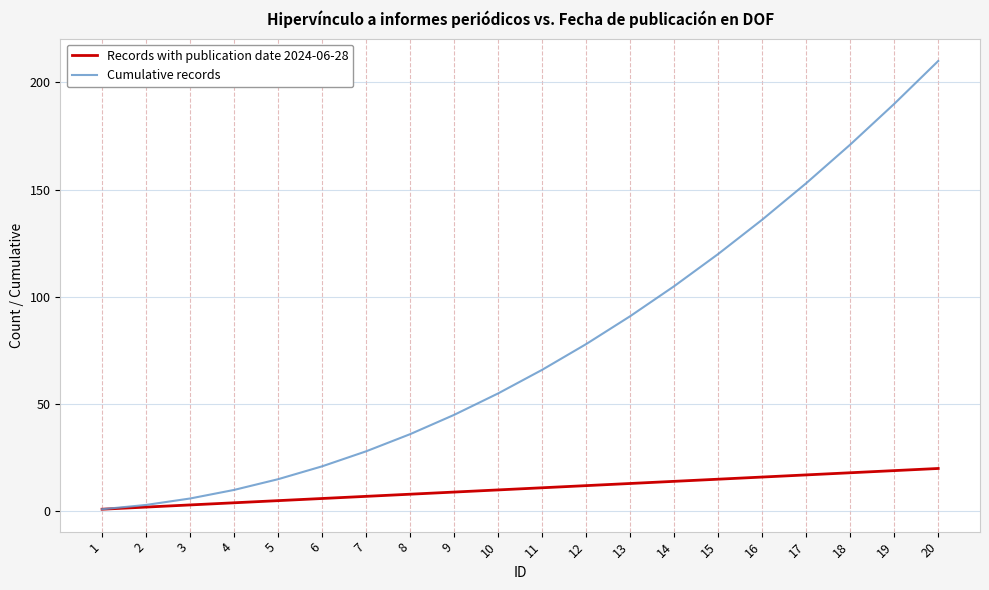

True or false: Records with publication date 2024-06-28 has a value of 17 at 17.

True